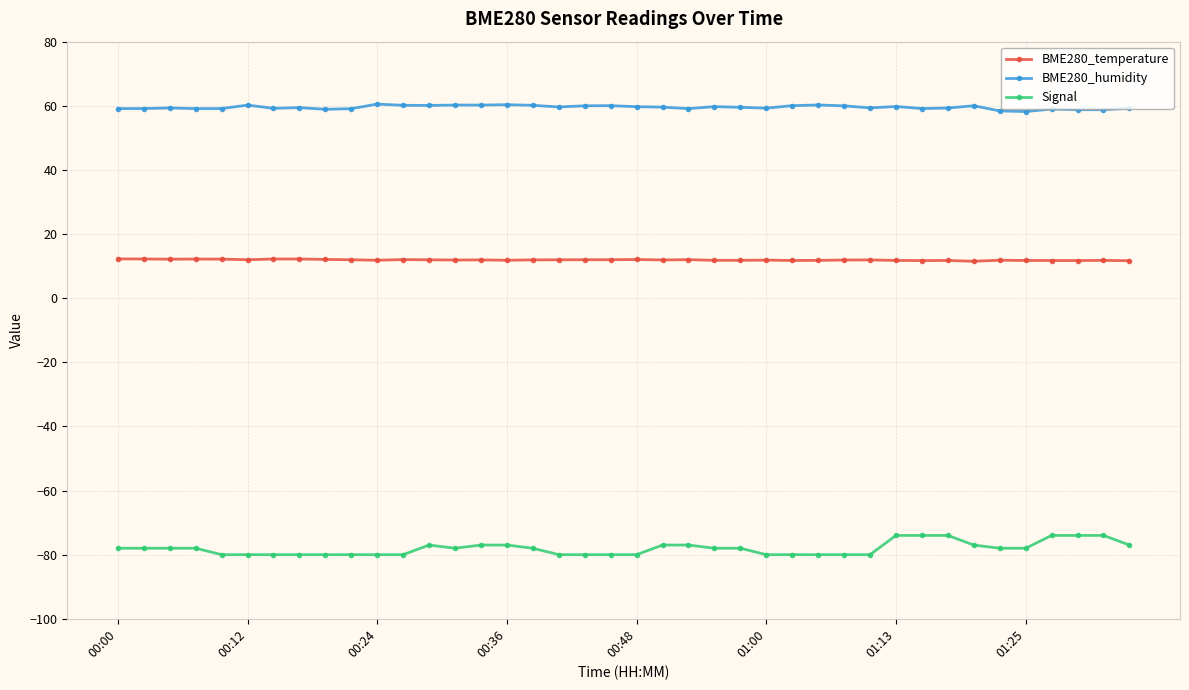

What is the average value of the BME280_humidity series?

59.5